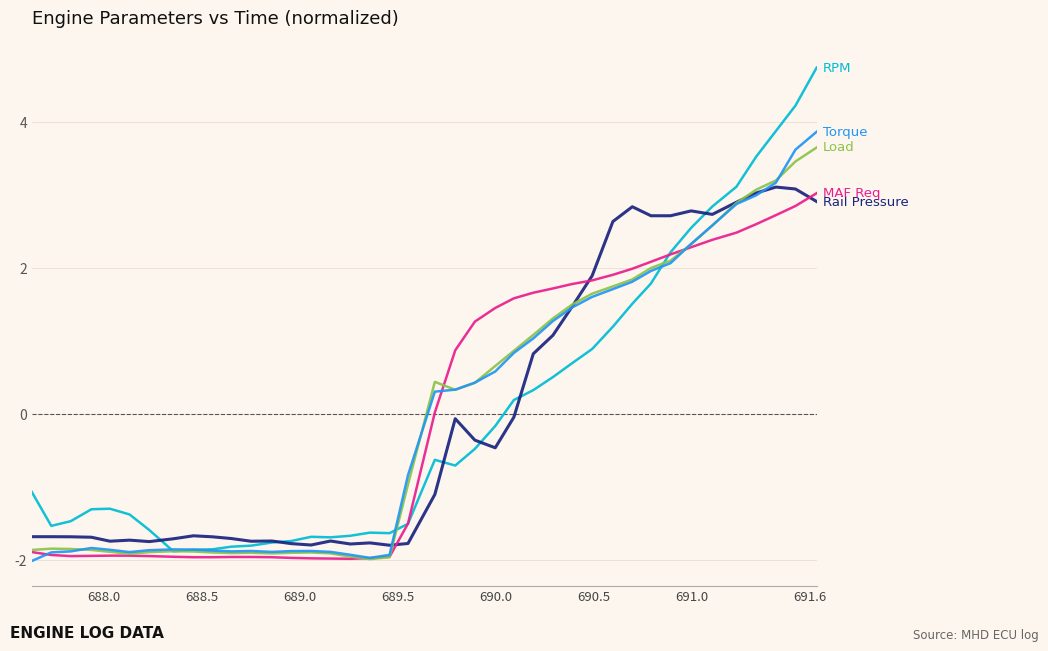

What is the maximum value shown in the chart?

4.8